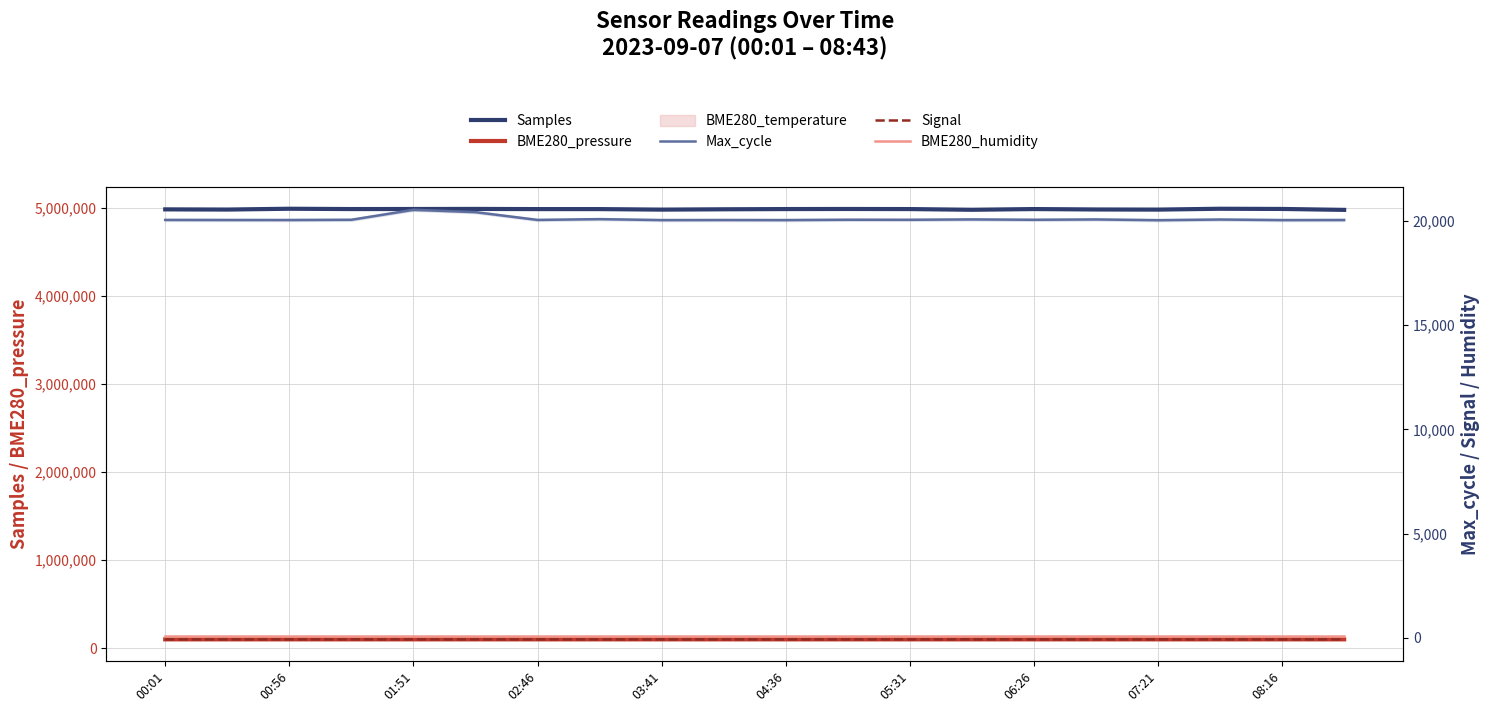

In Samples, how many points are higher than both neighbors (excluding endpoints)?

5